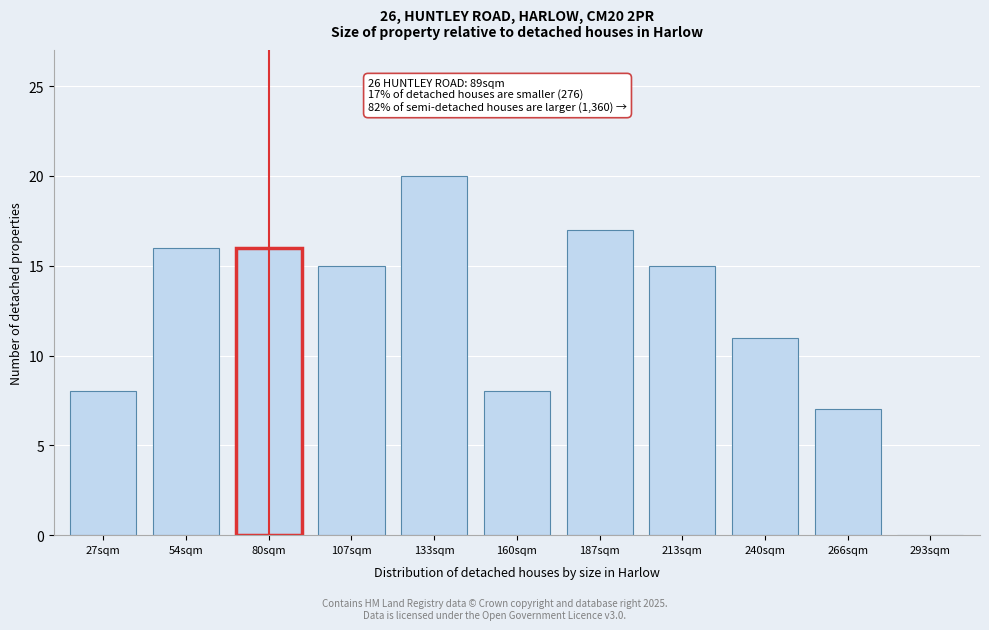

Reading left to right, extract all data points from this chart.

27sqm=8	54sqm=16	80sqm=16	107sqm=15	133sqm=20	160sqm=8	187sqm=17	213sqm=15	240sqm=11	266sqm=7	293sqm=0